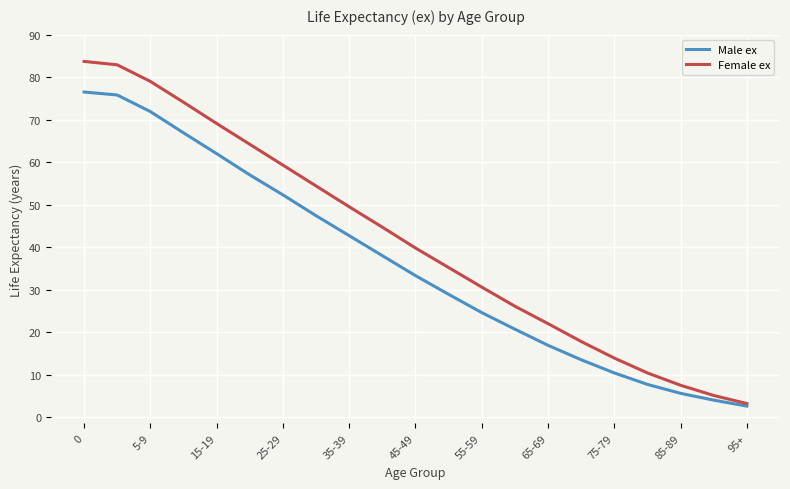

Reading left to right, extract all data points from this chart.

Male ex: 76.5	75.8	71.9	66.9	62.0	57.0	52.3	47.4	42.7	38.0	33.3	28.9	24.6	20.7	16.9	13.5	10.4	7.7	5.6	4.0	2.6
Female ex: 83.7	82.9	79.0	74.1	69.1	64.2	59.3	54.4	49.5	44.7	39.8	35.2	30.6	26.1	22.0	17.8	13.9	10.4	7.5	5.1	3.2